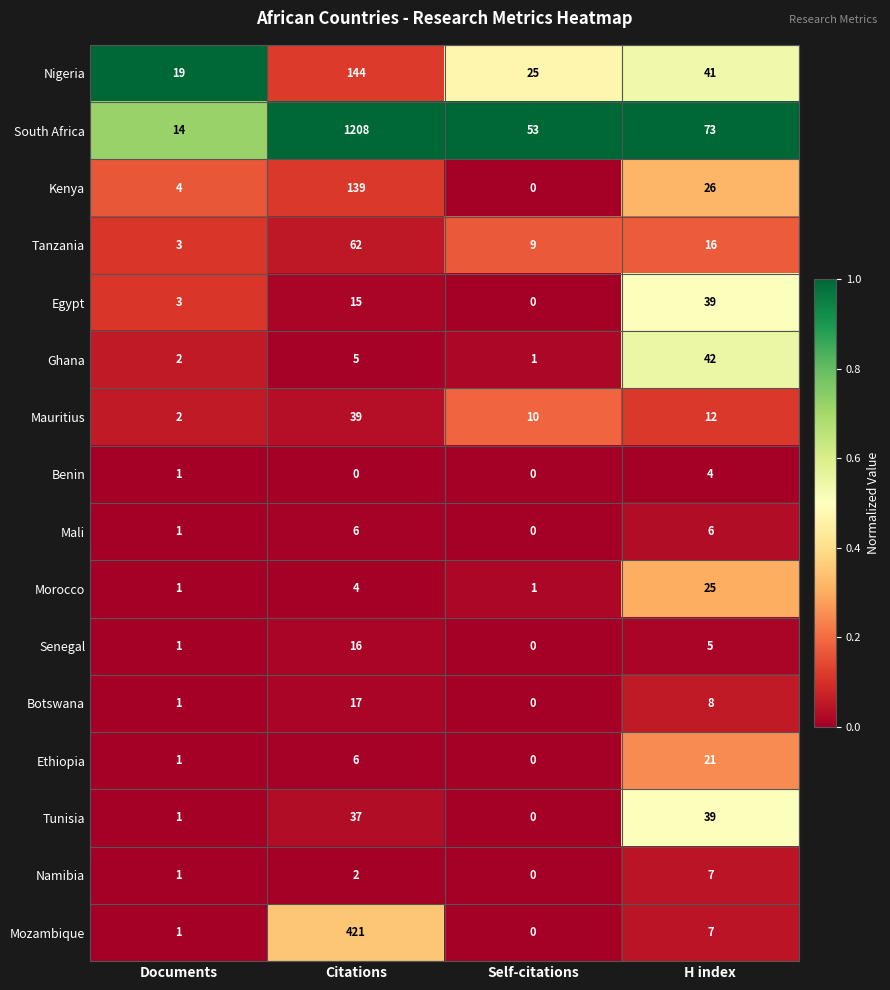

Count the number of data series in this chart.

16